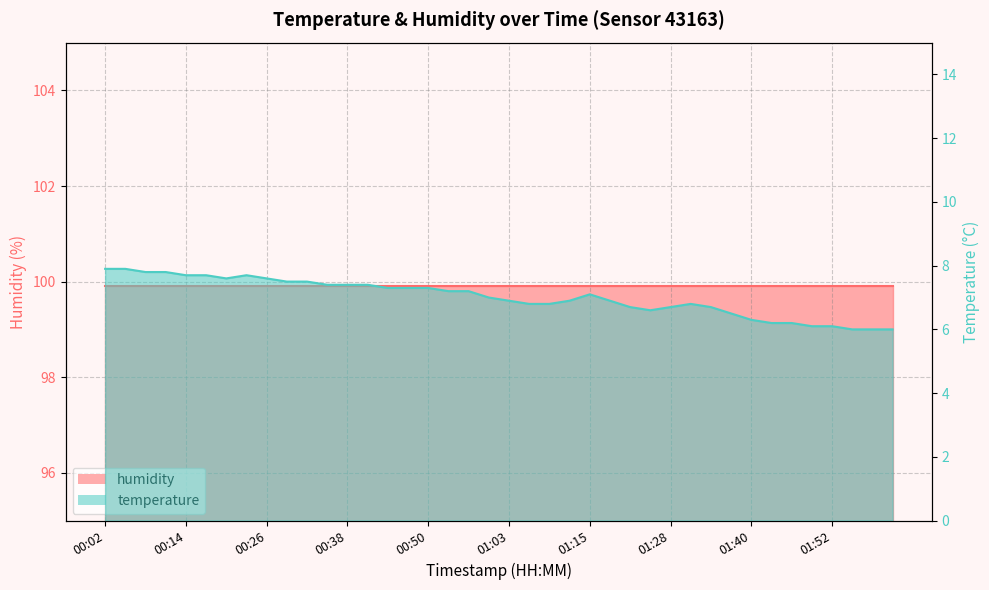

What is the difference between the maximum and minimum values?

1.9